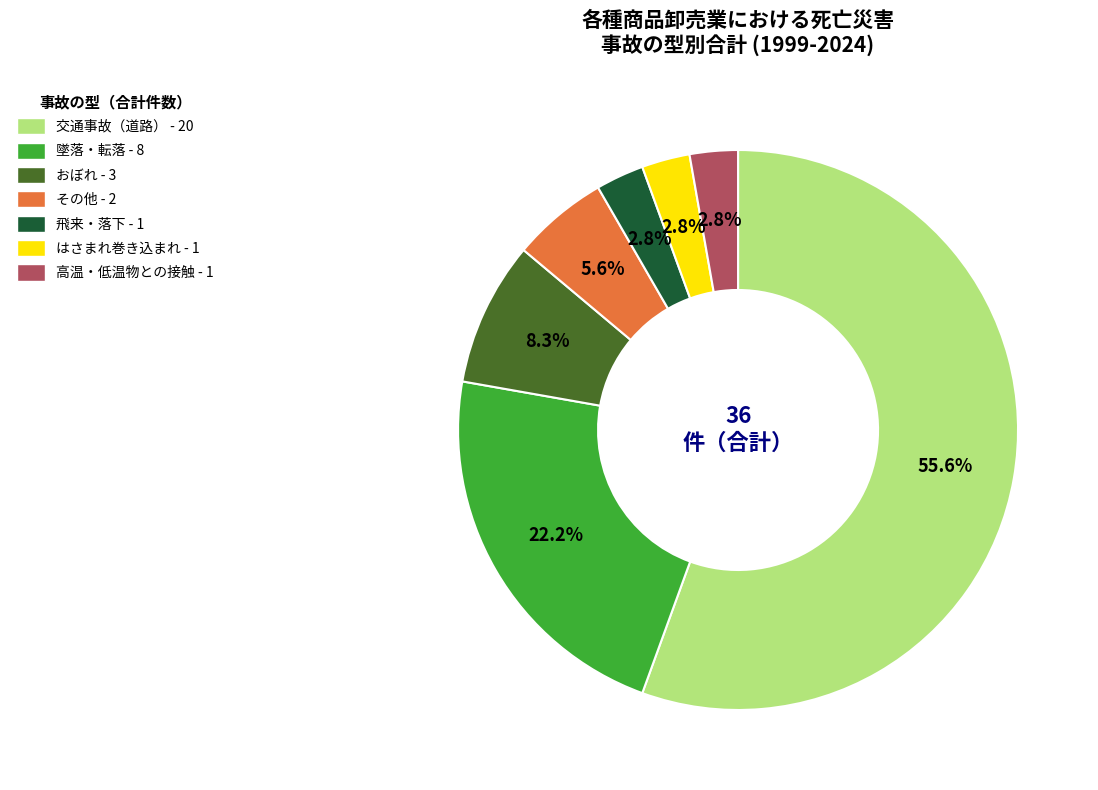

What is the majority slice?

交通事故（道路）